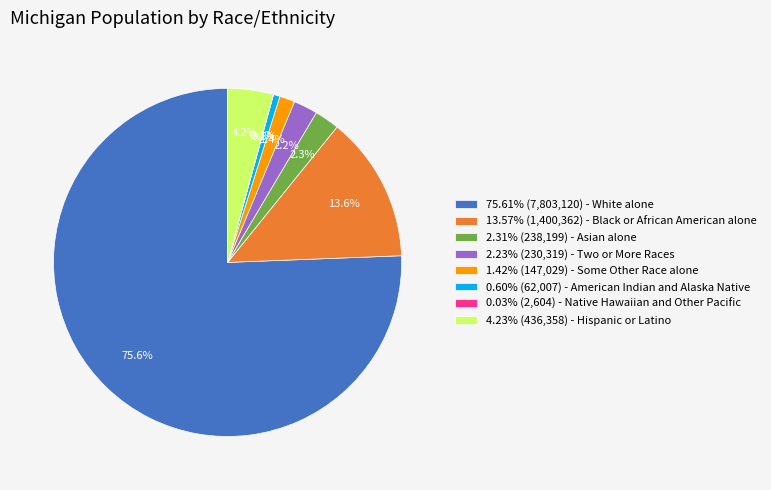

Approximately how many times larger is the value at 1.42% (147,029) - Some Other Race alone compared to 4.23% (436,358) - Hispanic or Latino?

0.3